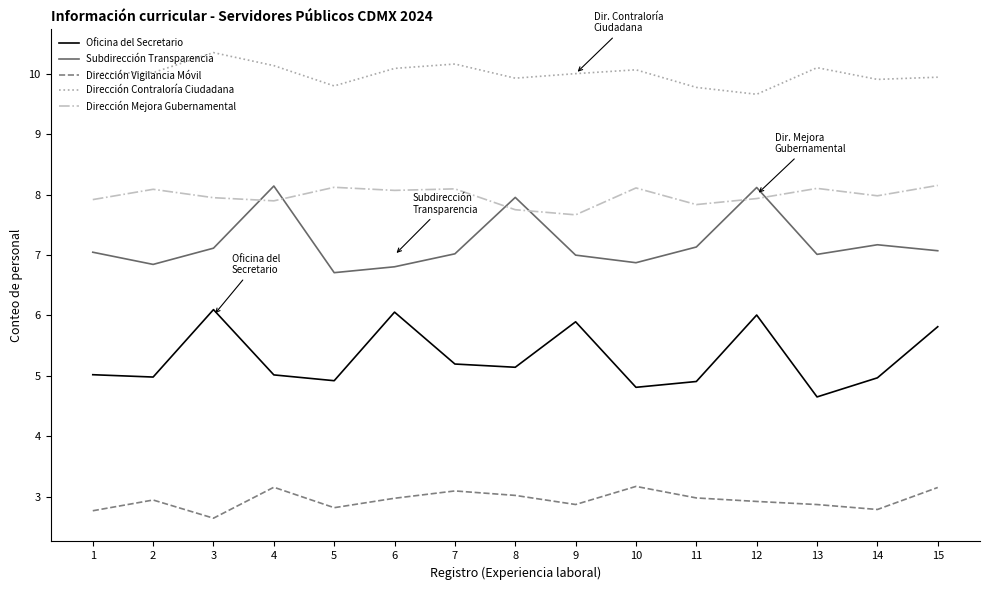

List the labels in order of Oficina del Secretario value, largest first.

3, 6, 12, 9, 15, 7, 8, 1, 4, 2, 14, 5, 11, 10, 13